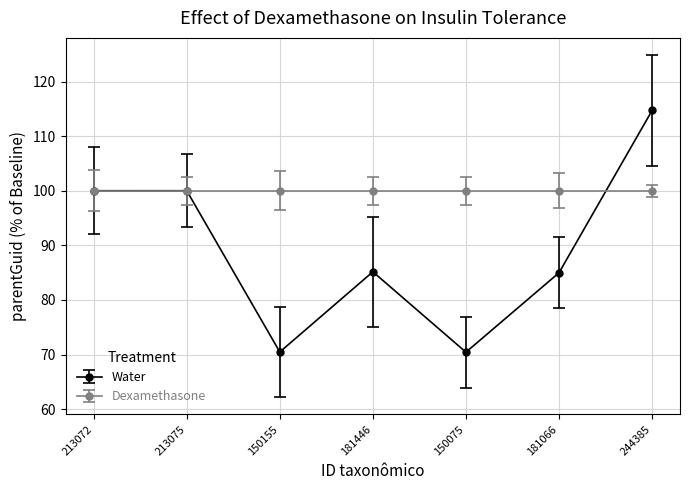

What is the smallest value displayed?

70.4